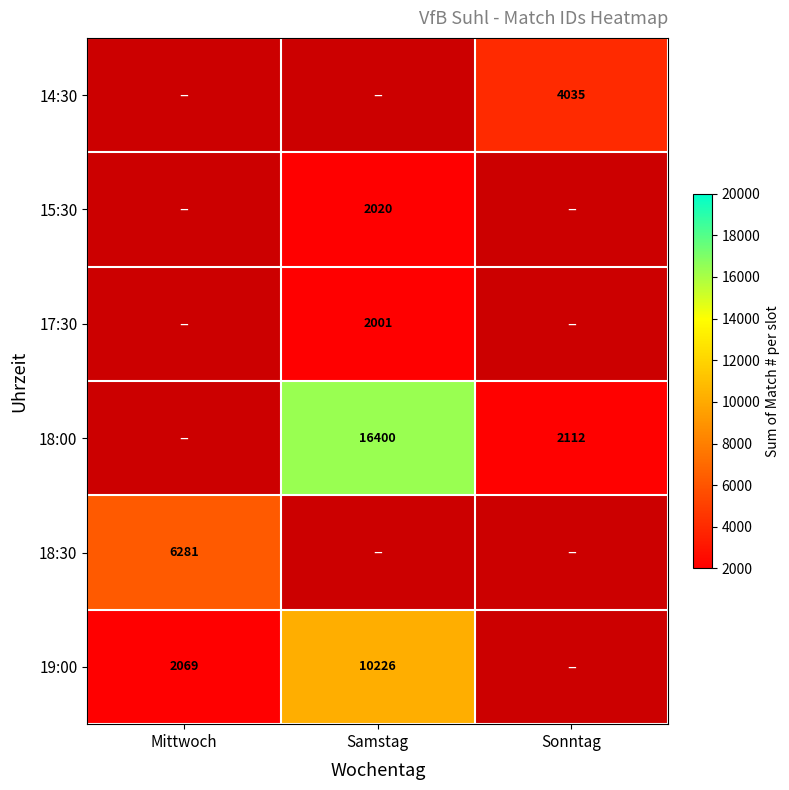

Between Samstag and Sonntag, which is larger?

Sonntag